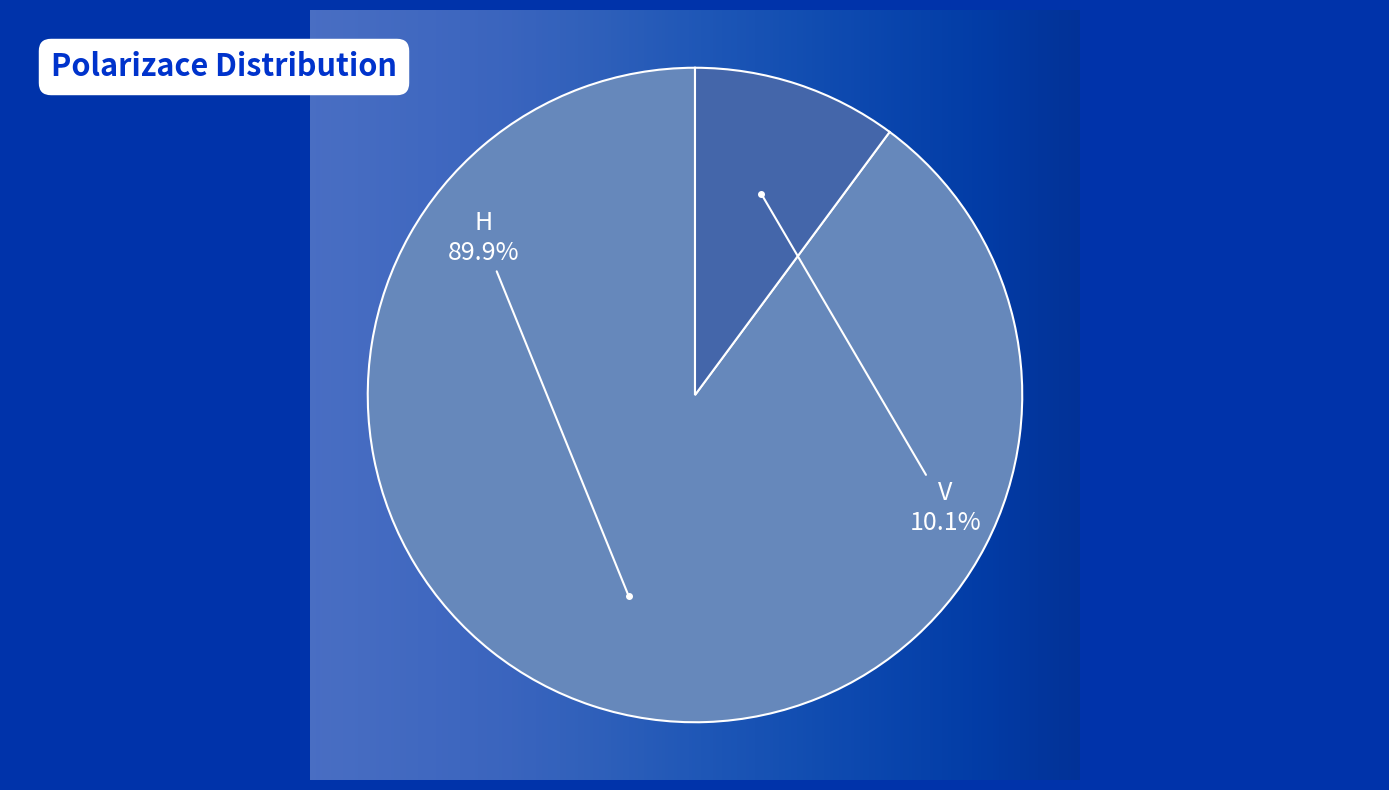

What is the total percentage of H and V?

100.0%